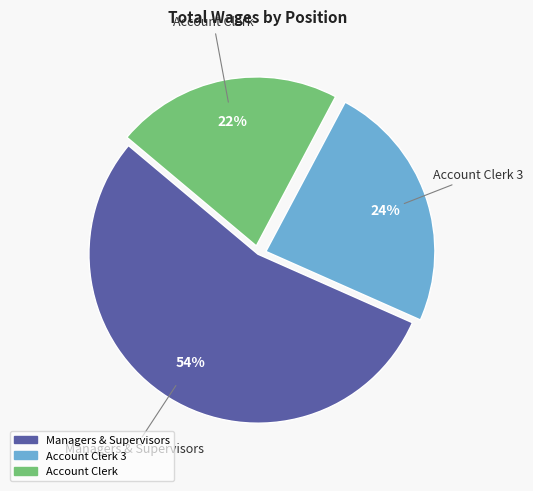

To the nearest percent, what is the average slice percentage?

33%